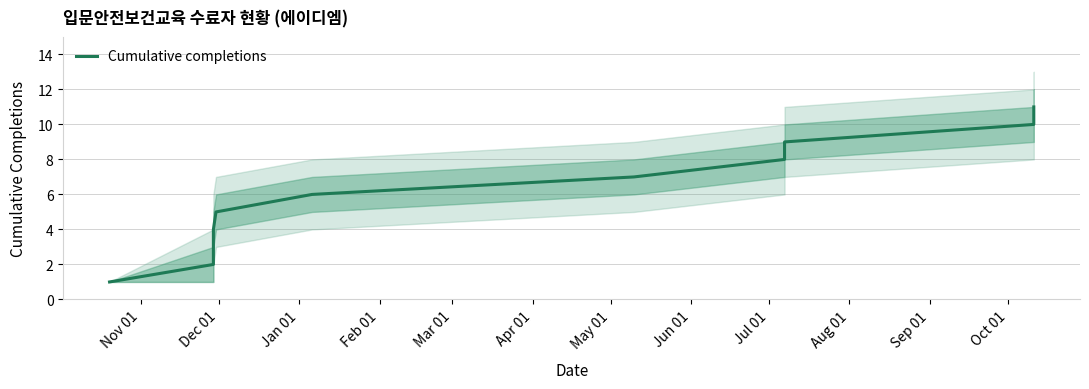

Which label corresponds to the smallest value in the chart?

Nov 01